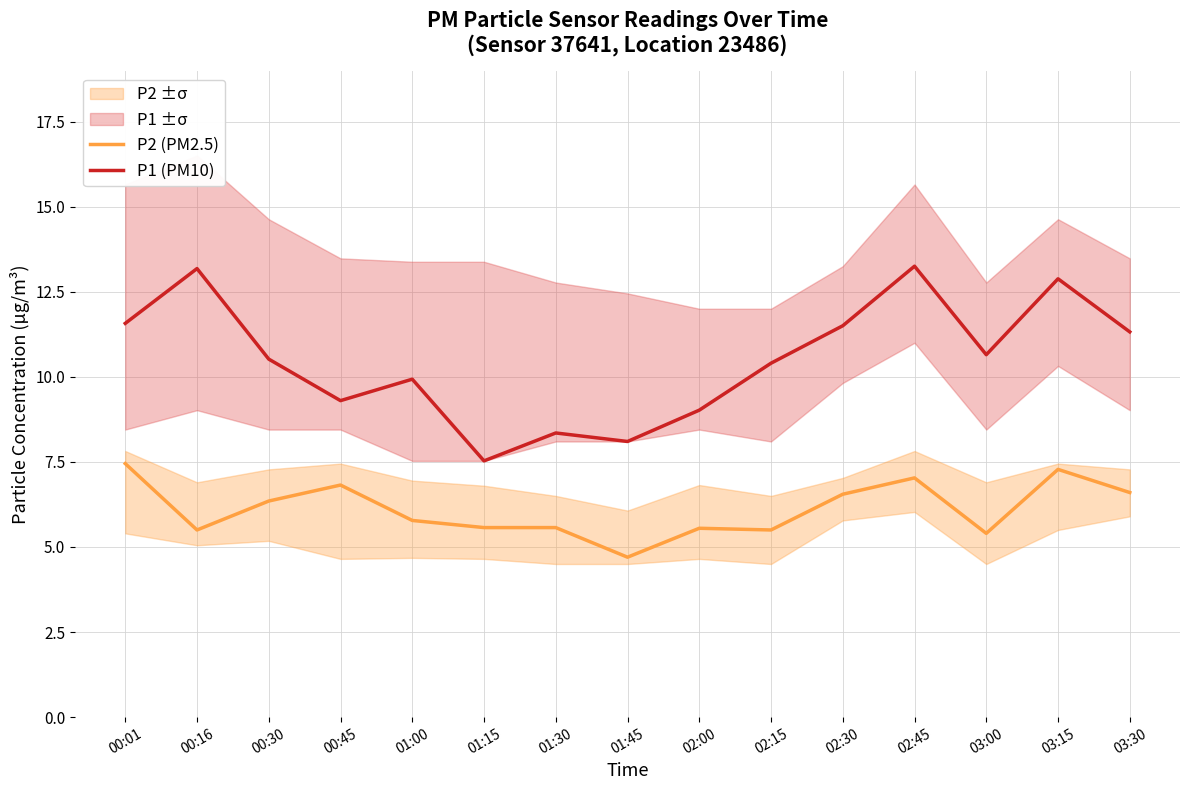

How many values in the P2 (PM2.5) series are below 5?

1